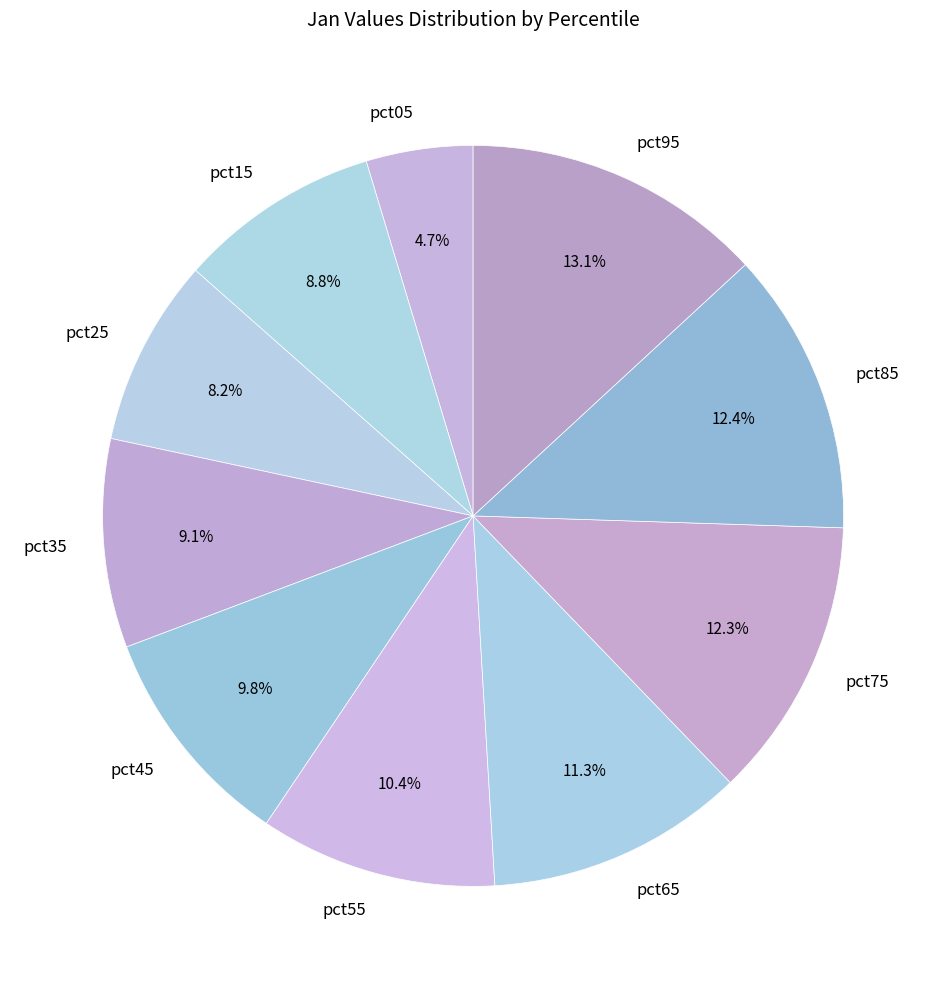

How much of the chart is everything except pct25?

91.8%